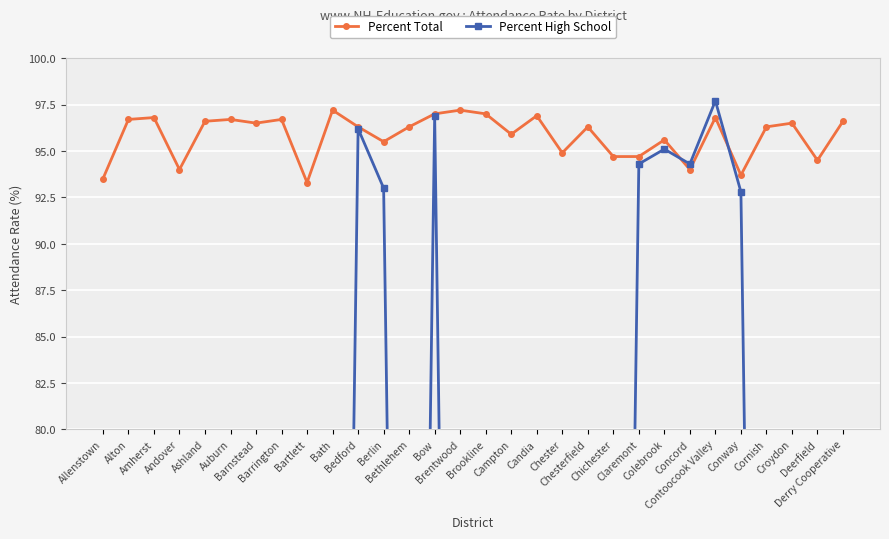

How many times do Percent Total and Percent High School cross each other?

2